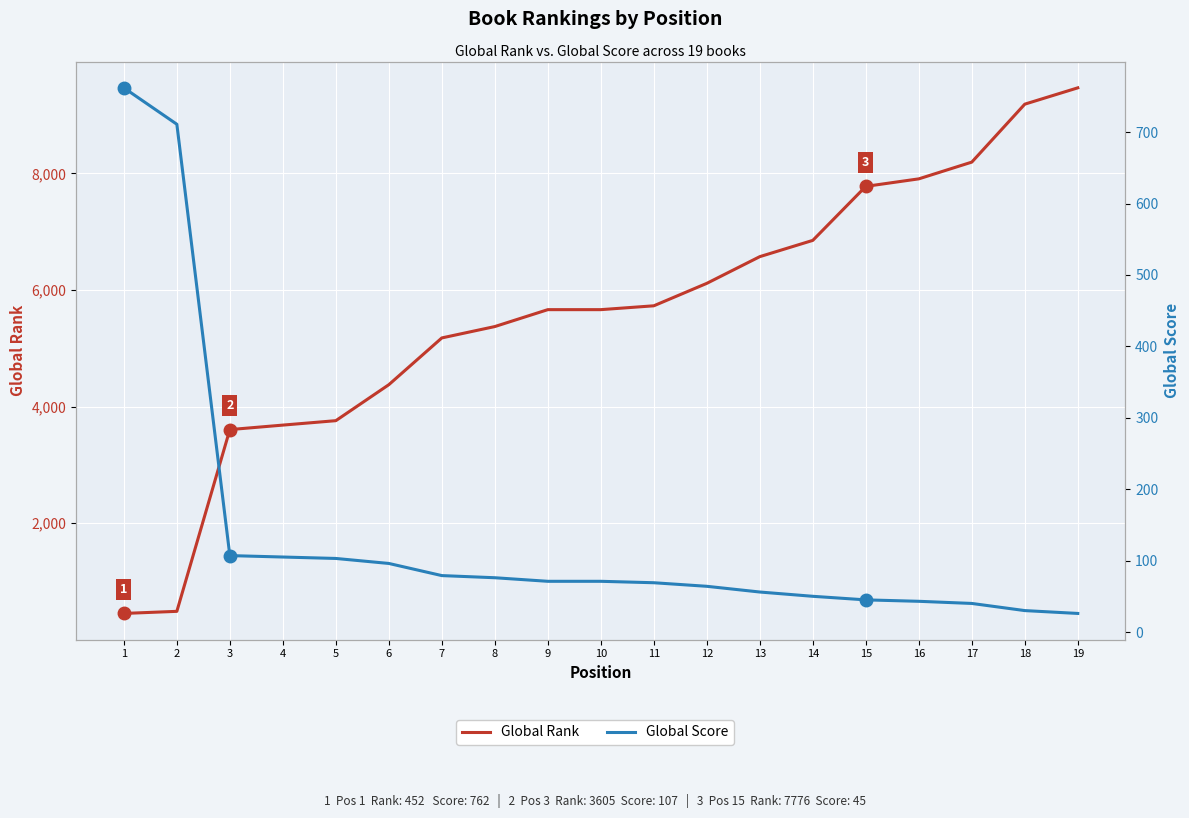

At how many categories does at least one series exceed 7075?

5